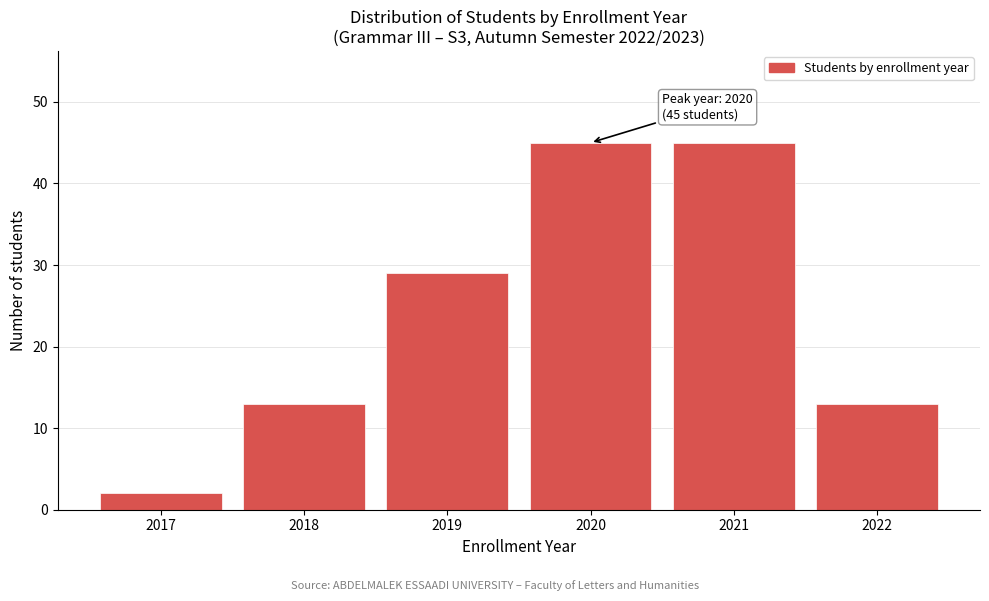

Reading left to right, extract all data points from this chart.

2017=2	2018=13	2019=29	2020=45	2021=45	2022=13